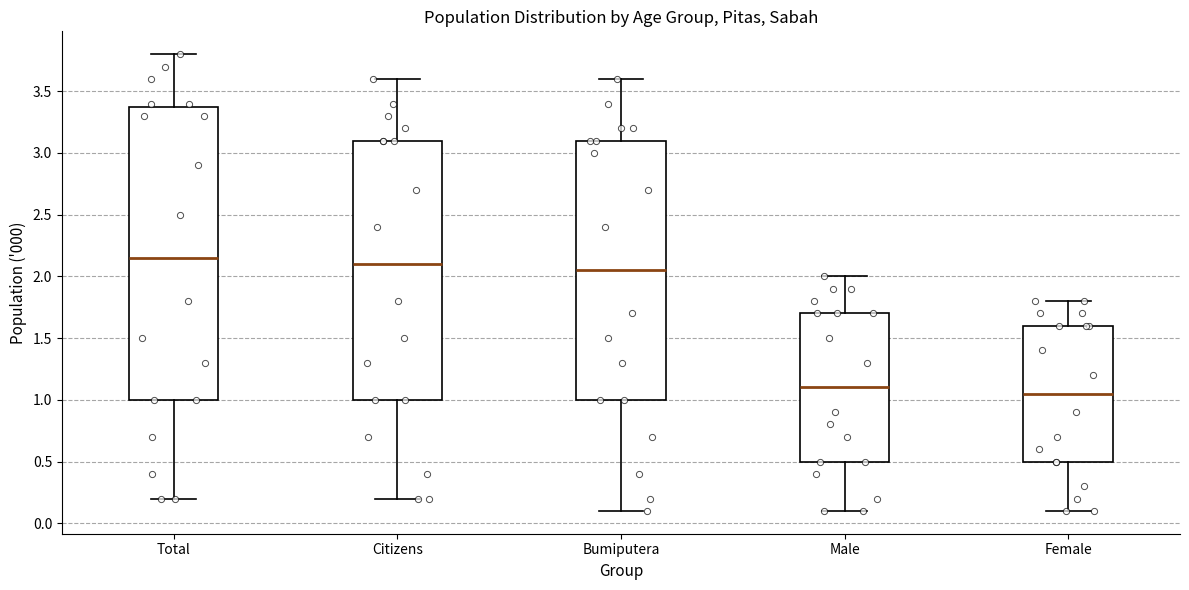

Comparing the boxes themselves (not the whiskers), which one is the tallest?

Total